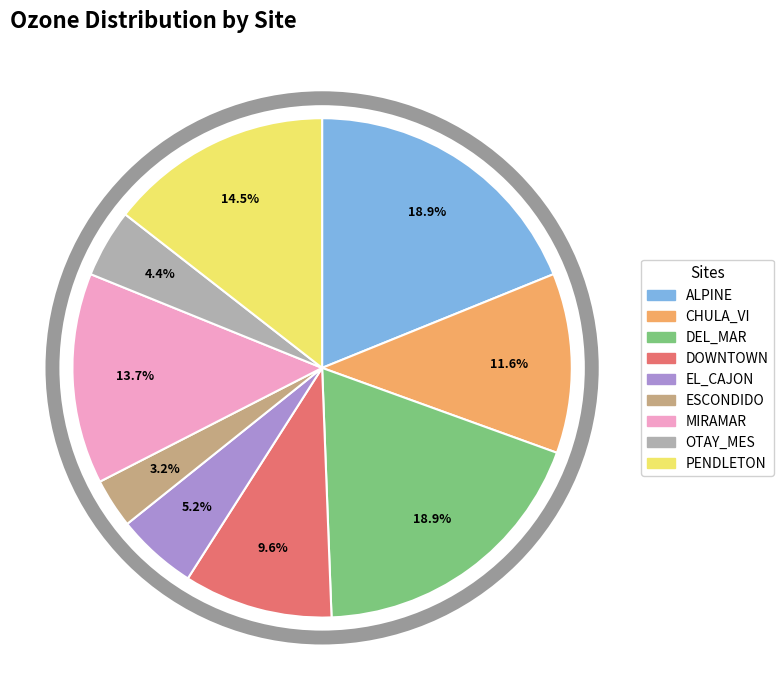

To the nearest percent, what is the combined percentage of CHULA_VI and MIRAMAR?

25%